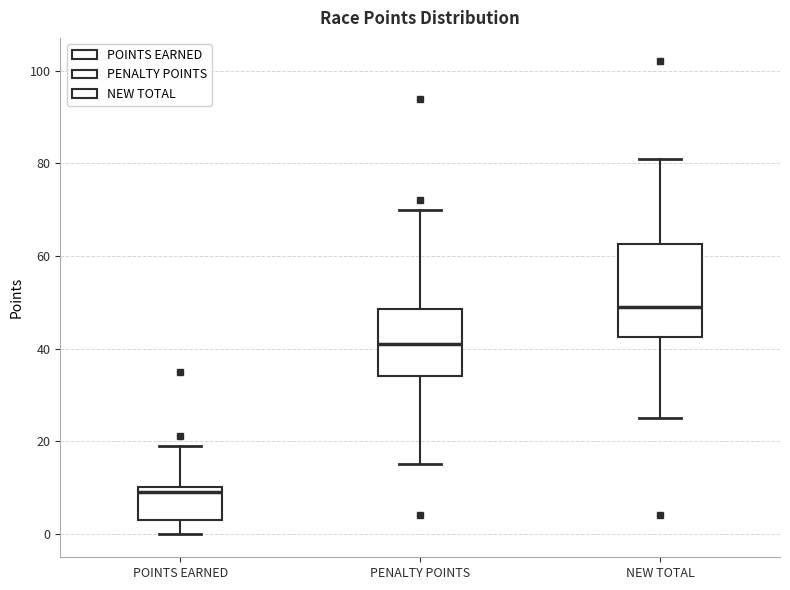

Reading left to right, transcribe this box plot: for each box, give where its median line is, the range the box spans, and where its two whiskers end, as read against the y-axis. The values are not printed on the chart, so give them approximately, as read against the axis.

POINTS EARNED: median 10 (just below the box's upper edge), box 4 to 10, whiskers 0 to 20
PENALTY POINTS: median 42, box 34 to 48, whiskers 16 to 70
NEW TOTAL: median 50, box 42 to 62, whiskers 26 to 82